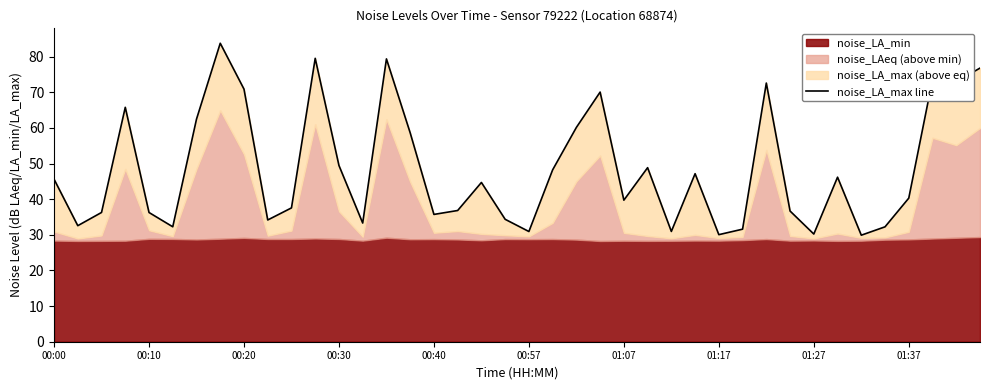

At which label does the data first exceed 44?

00:00